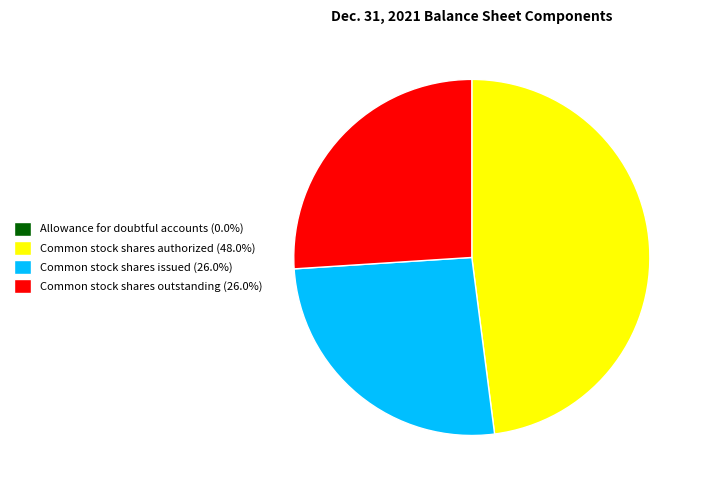

Is it true that Common stock shares issued is 26% of the pie?

True